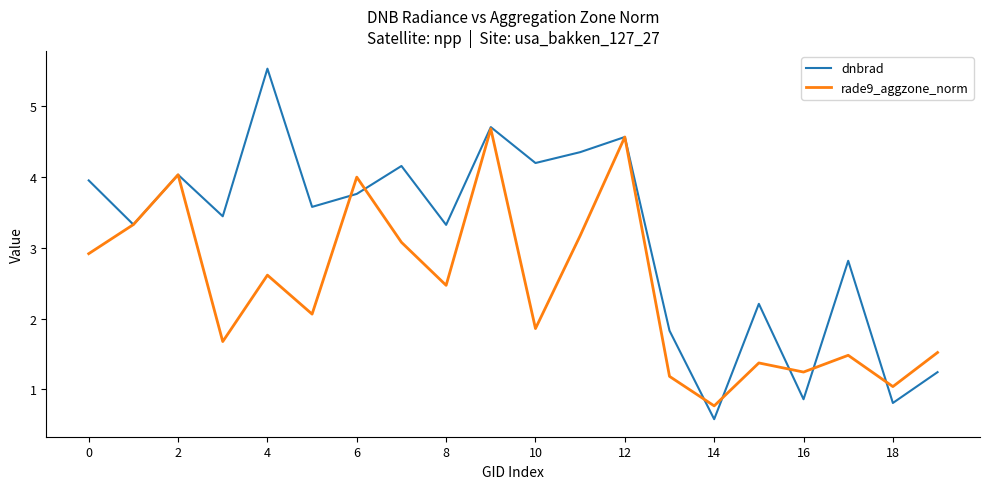

What are all the series names shown in the legend?

dnbrad, rade9_aggzone_norm